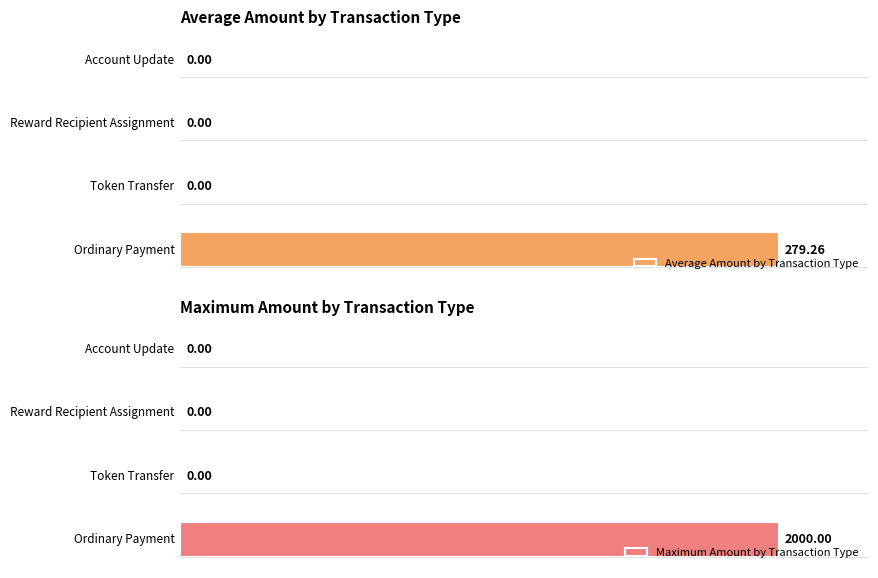

Reading right to left, list all the values displayed in this chart.

Average Amount by Transaction Type: 3=0.0	2=0.0	1=0.0	0=279.3
Maximum Amount by Transaction Type: 3=0.0	2=0.0	1=0.0	0=2000.0